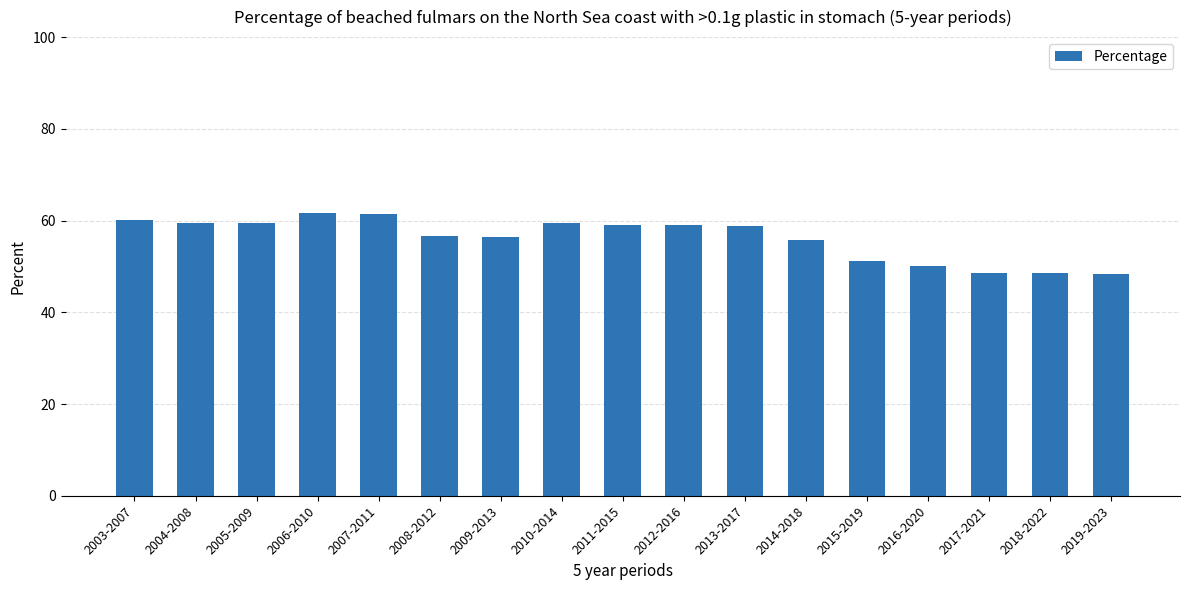

What is the value of the 7th bar from the left?

56.4